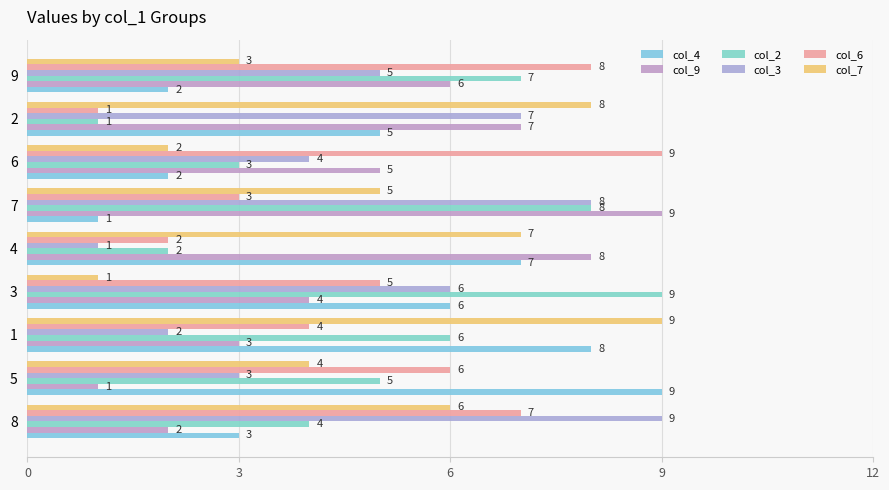

What is the difference between the second highest and second lowest values in the col_3 series?

6